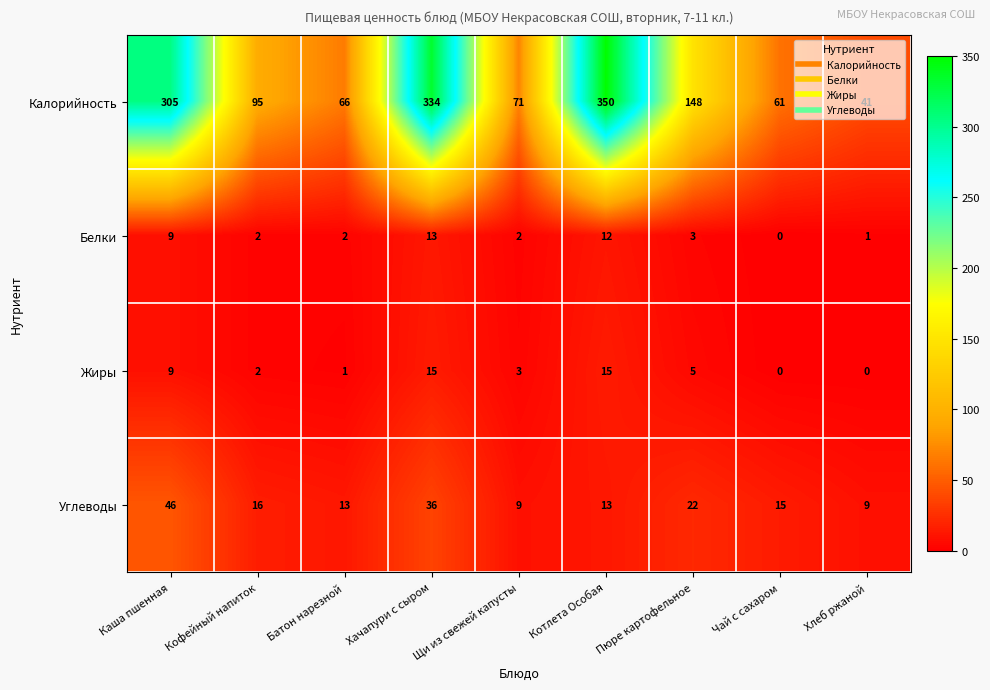

Count the number of data series in this chart.

4